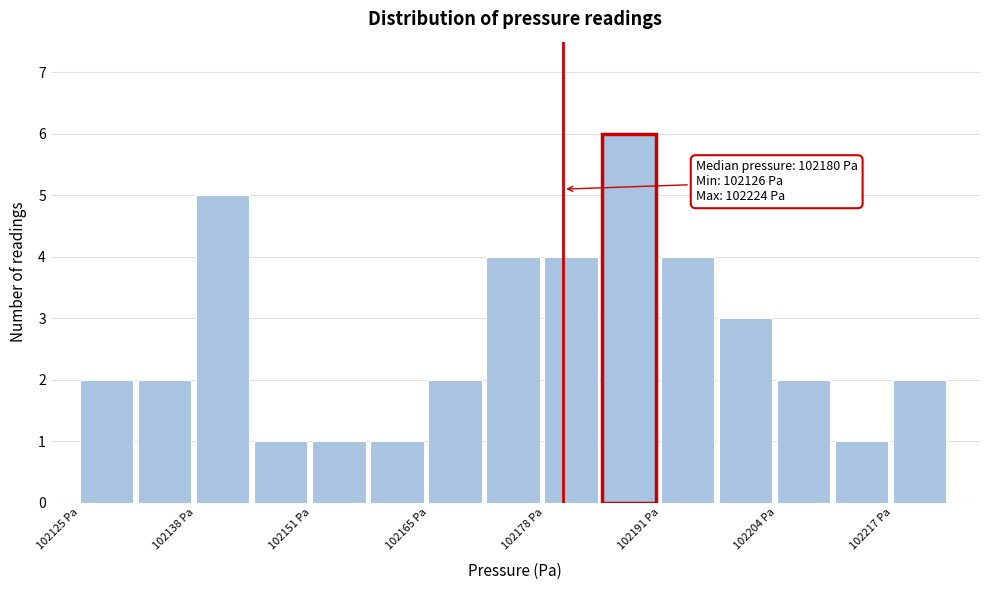

Read against the x-axis, roughly where is the centre of the tallest bar?

102188